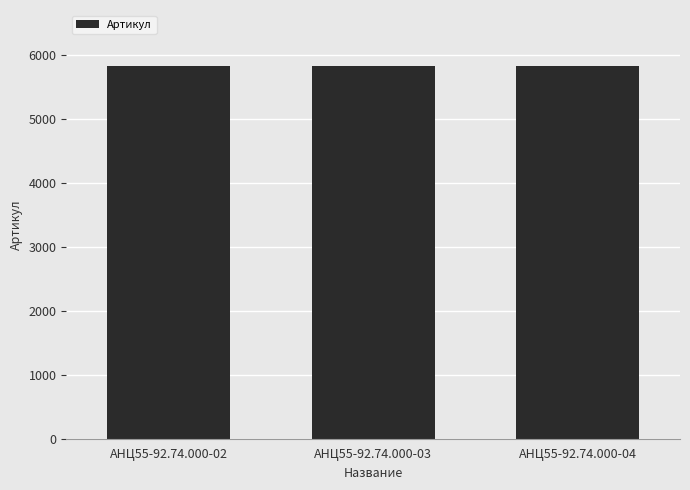

Approximately how many times larger is the value at АНЦ55-92.74.000-02 compared to АНЦ55-92.74.000-03?

1.0